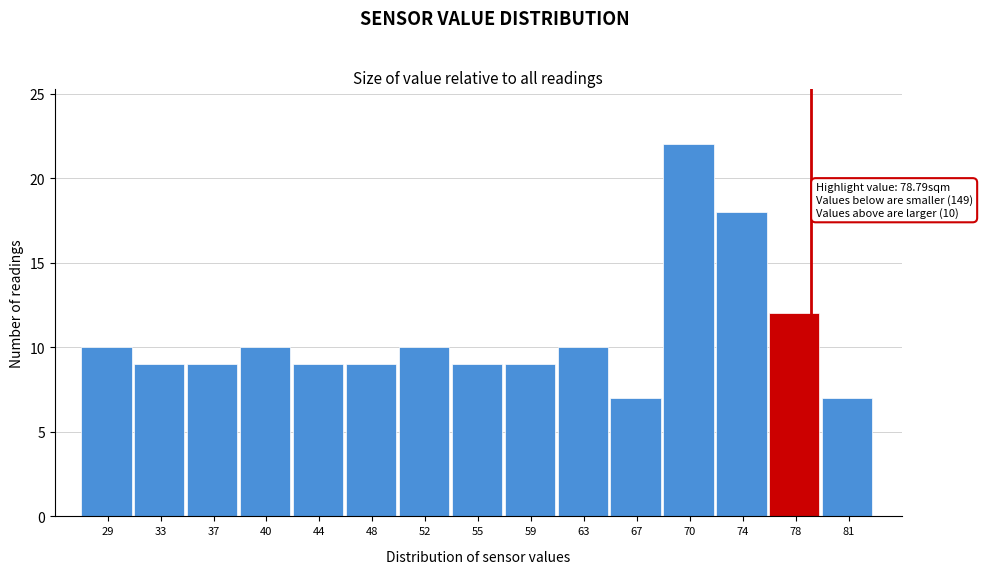

Over which range of the x-axis is the bar tallest?

68.5 to 72.0